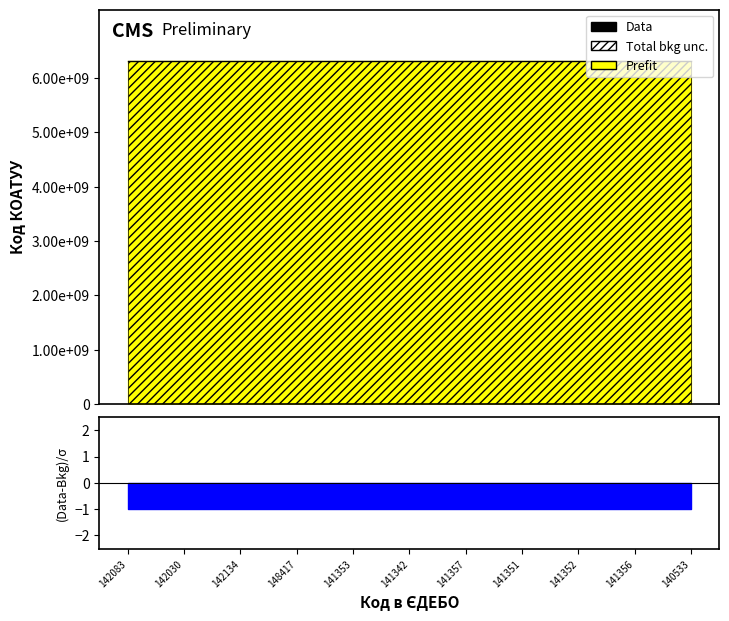

Rank the categories by value from lowest to highest.

148417, 141353, 141342, 141357, 141351, 141352, 141356, 142083, 142030, 142134, 140533